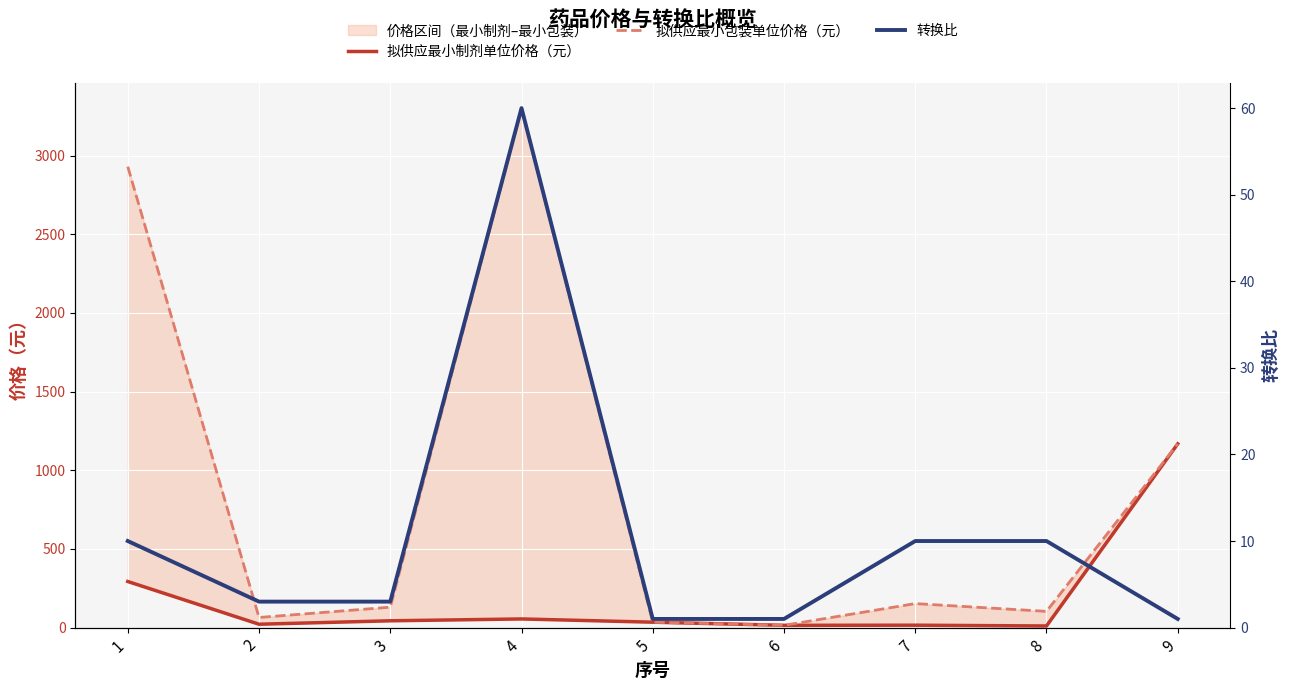

The value of 拟供应最小包装单位价格（元） at 3 is 228.9. True or false?

False